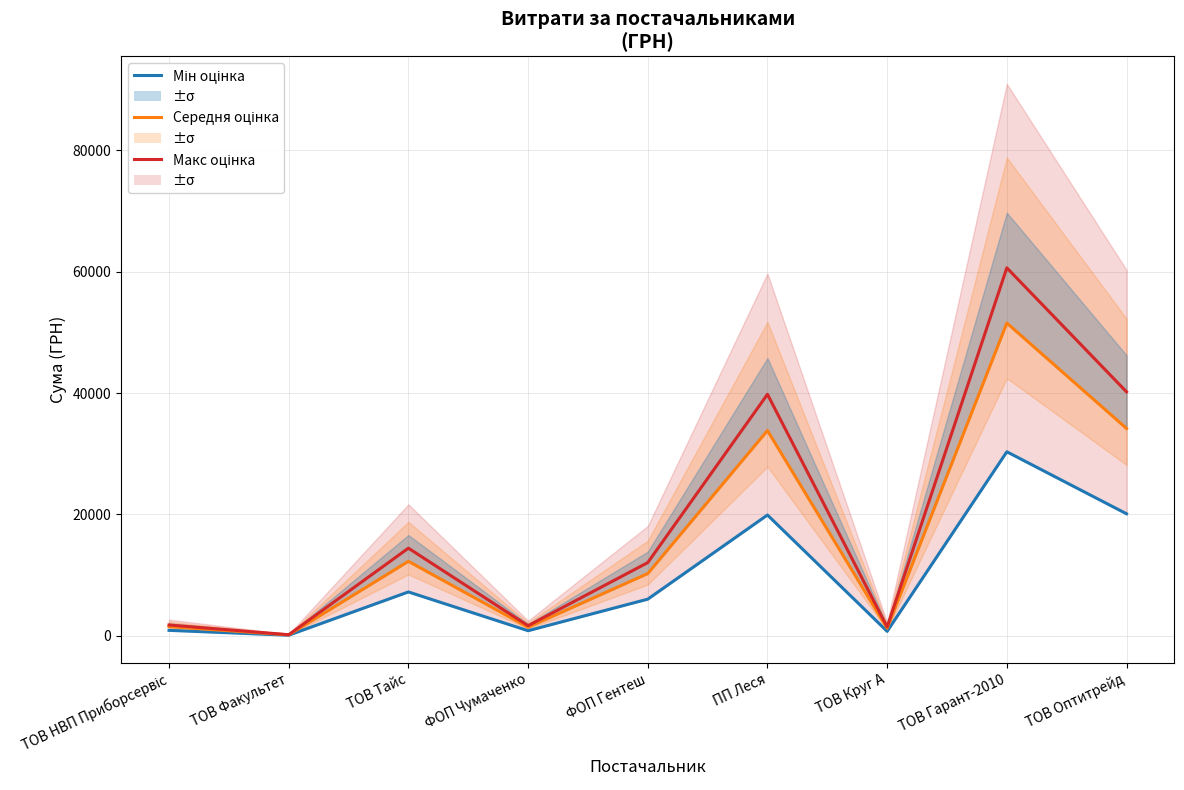

Is the value of Мін оцінка at ТОВ Оптитрейд greater than the value of Макс оцінка at ТОВ Круг А?

Yes